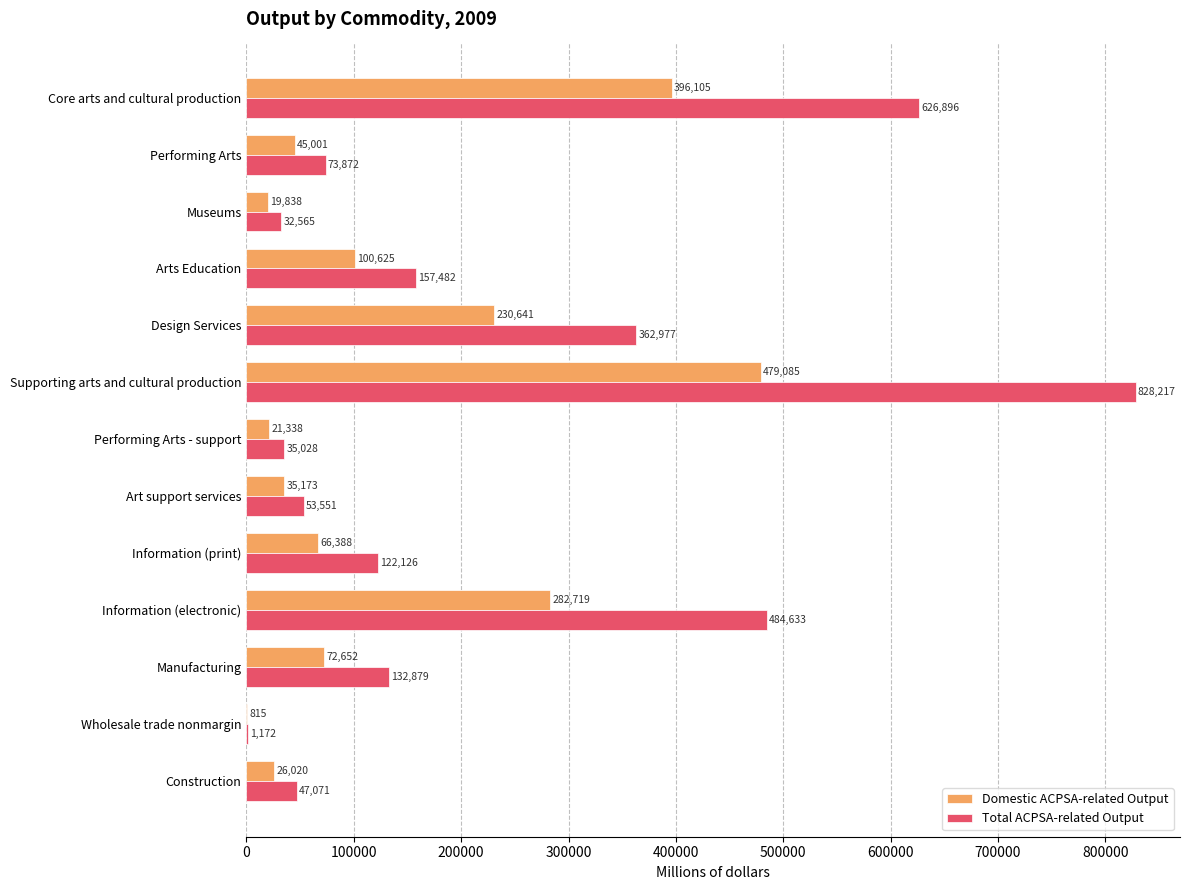

Which series changed the most between Supporting arts and cultural production and Manufacturing?

Total ACPSA-related Output